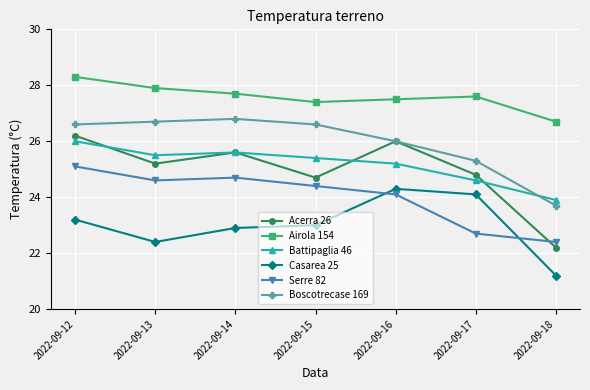

What is the total value across all series at 2022-09-17?

149.1